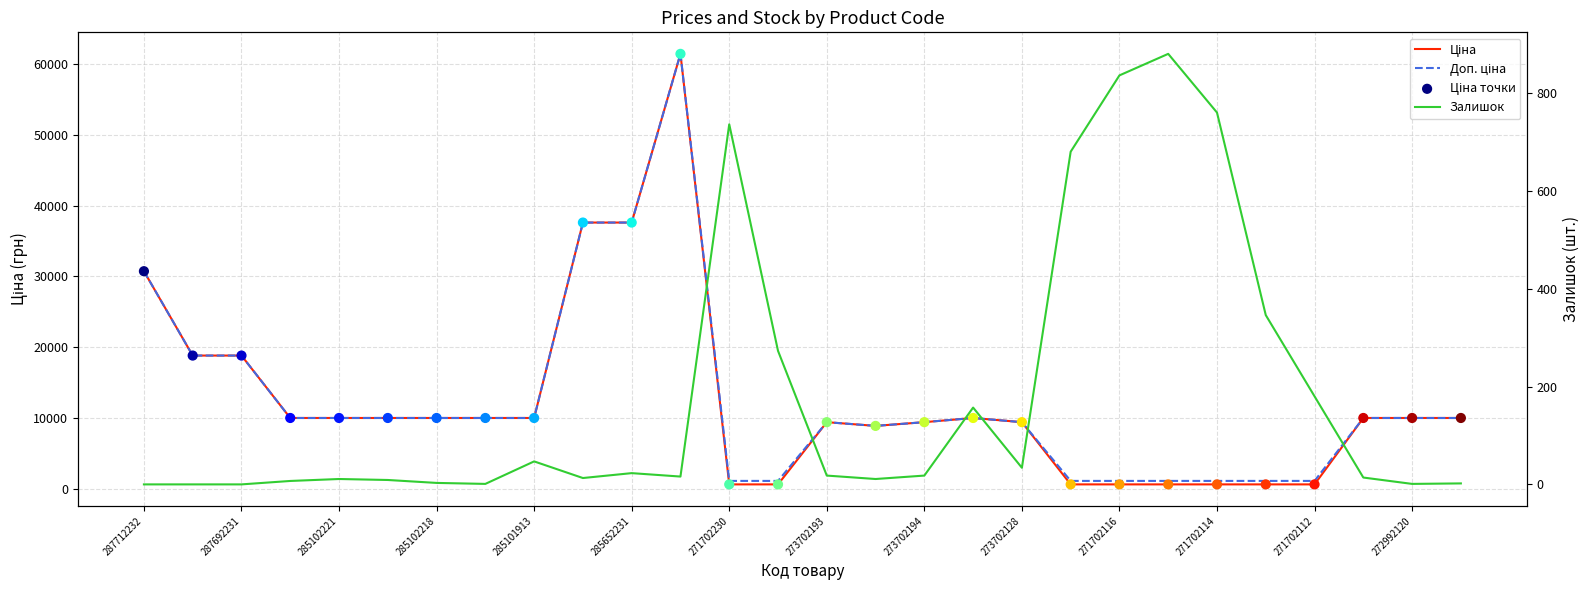

Which series has the largest total across all categories?

Доп. ціна